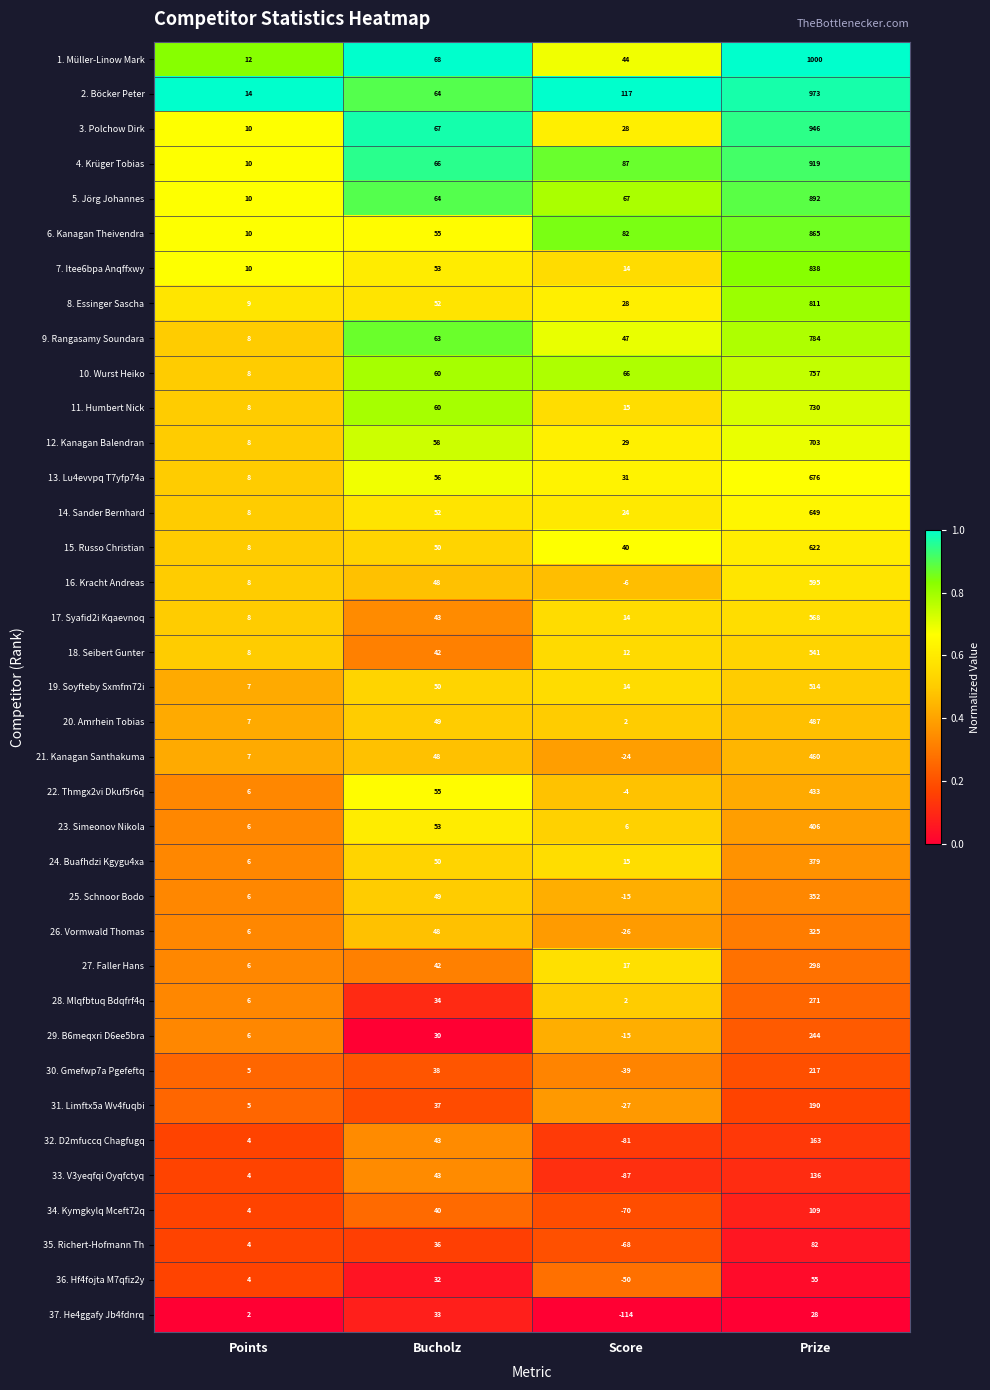

Between Bucholz and Prize, which series saw the biggest shift?

1. Müller-Linow Mark